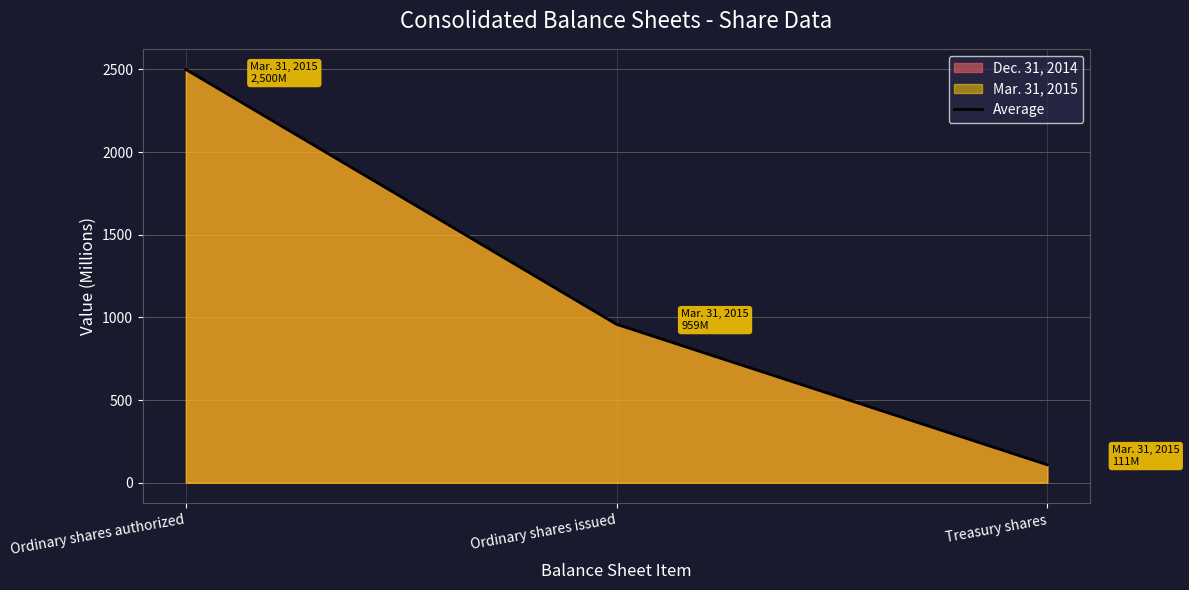

At which label is Average closest to 1304?

Ordinary shares issued